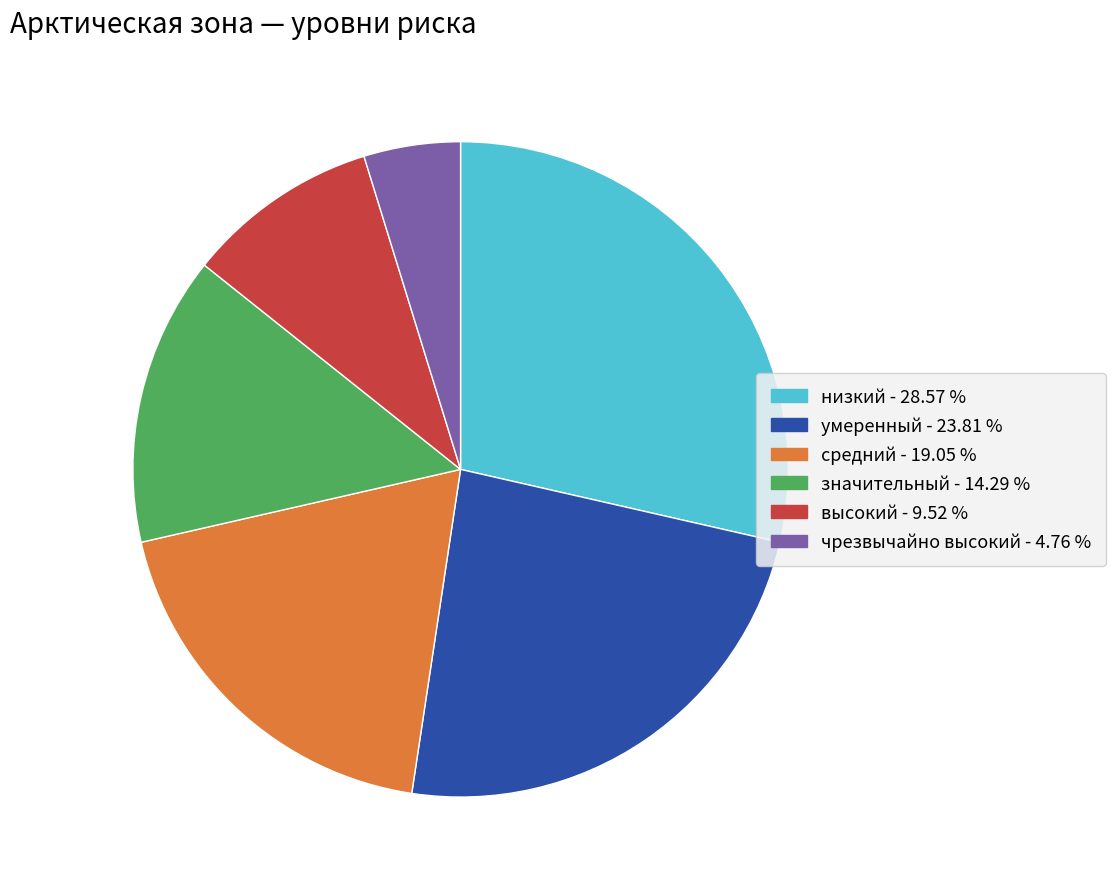

Is the sum of значительный and средний greater than half?

No